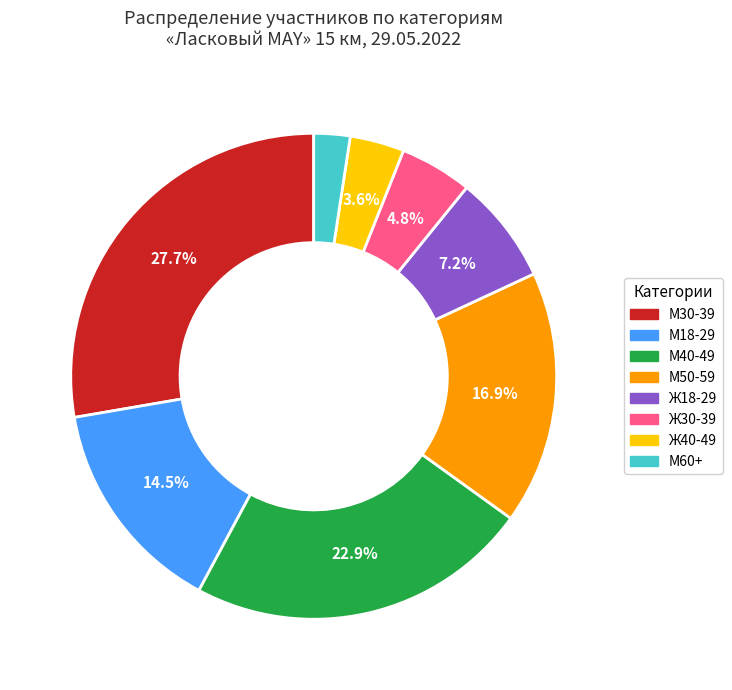

Is there any slice that represents more than half of the pie?

No